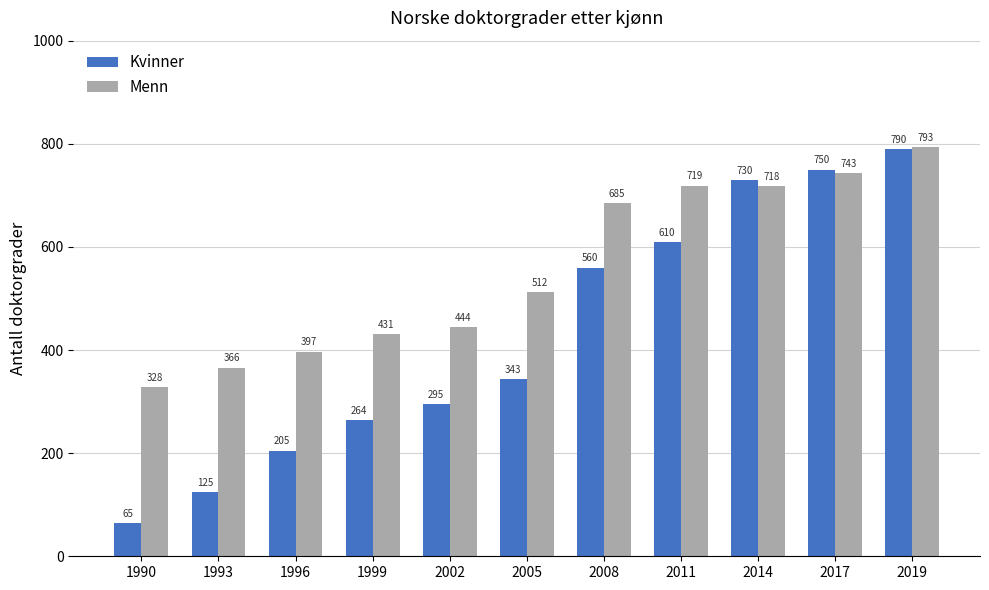

What is the sum of all Kvinner values?

4737